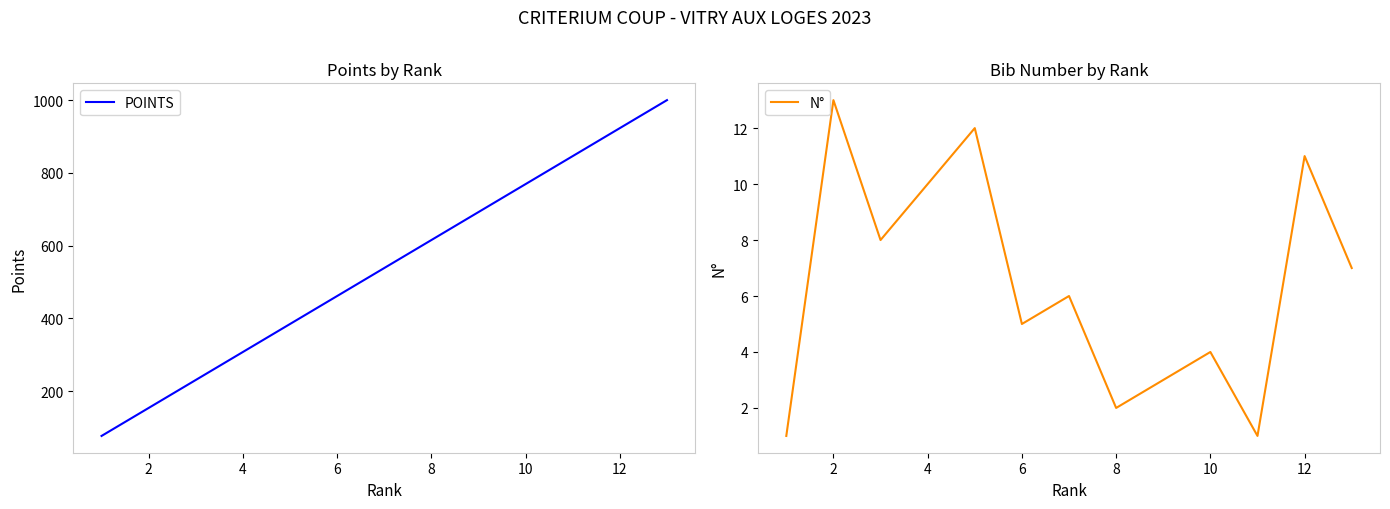

Which series has the largest total across all categories?

POINTS